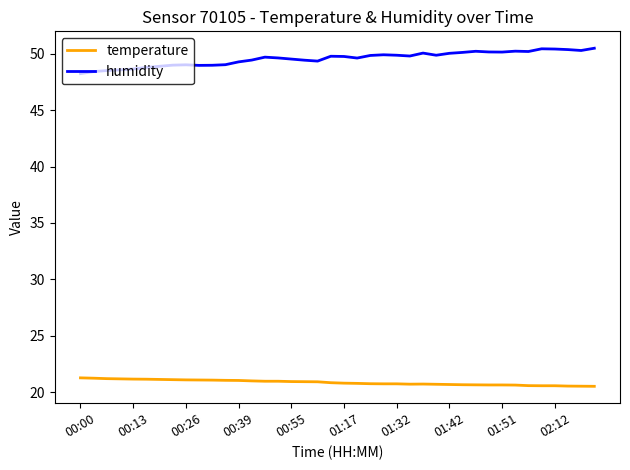

Which series has the largest total across all categories?

humidity